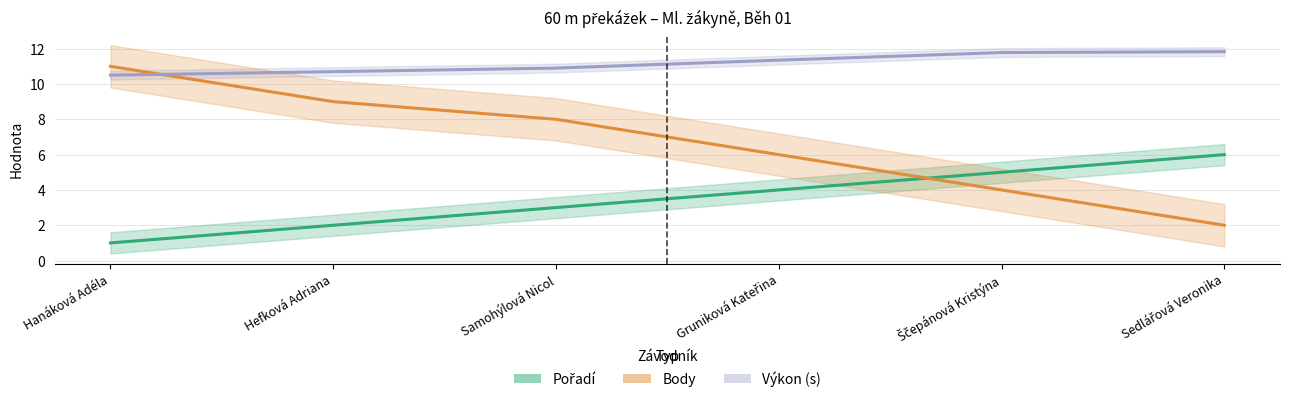

Count the Body values in the range 4 to 9.

4